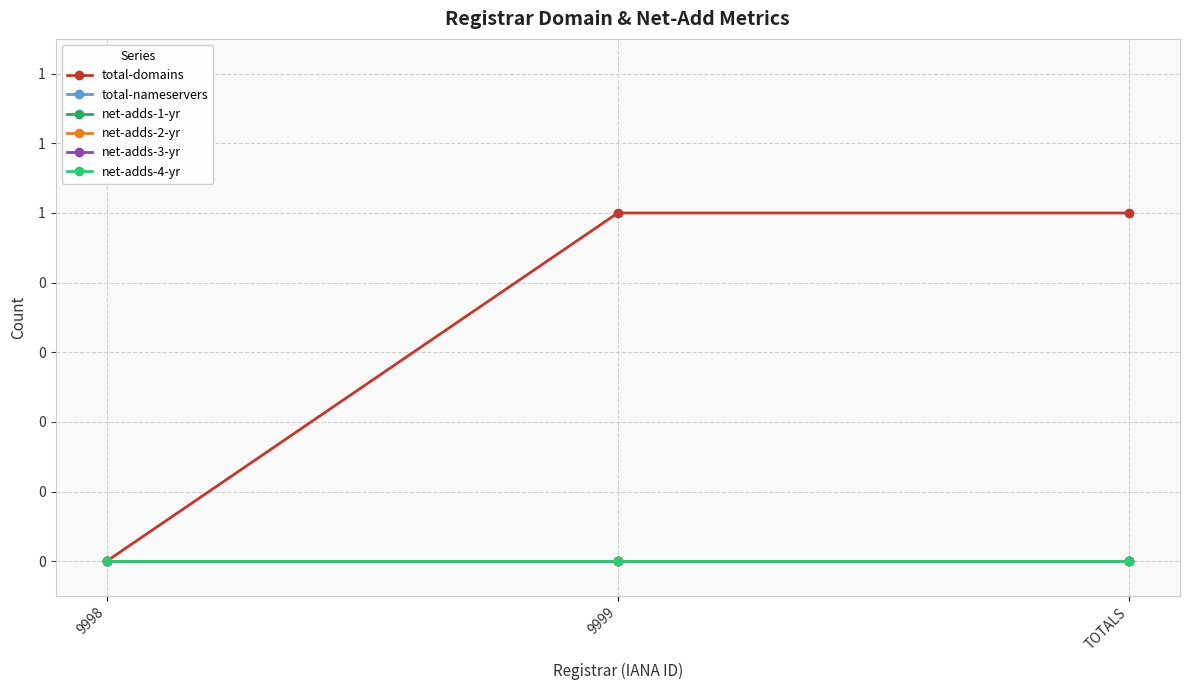

Does the chart have visible grid lines?

Yes